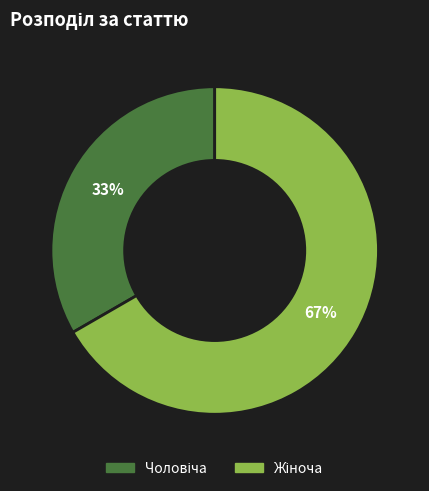

Is there any slice that represents more than half of the pie?

Yes